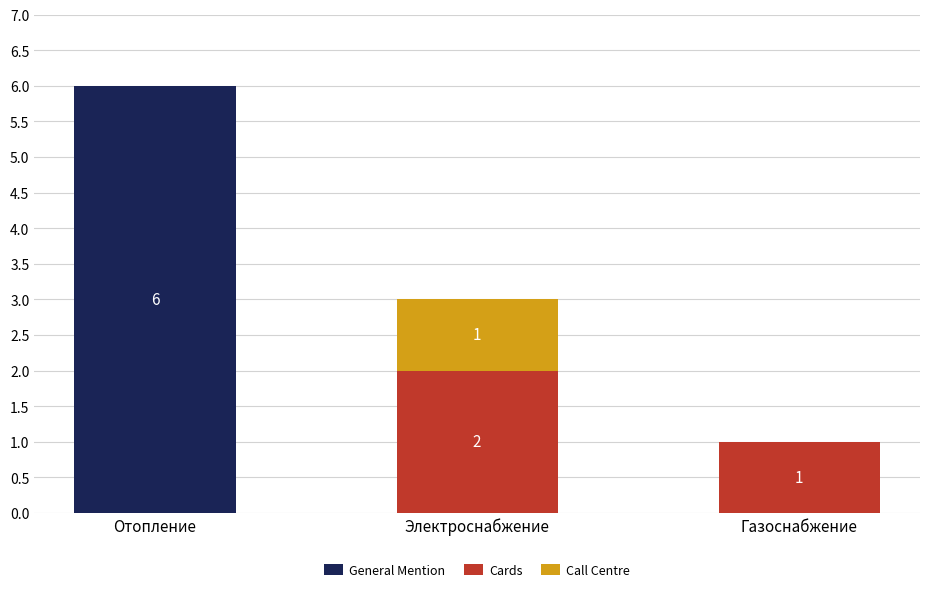

True or false: General Mention has a value of 4 at Электроснабжение.

False